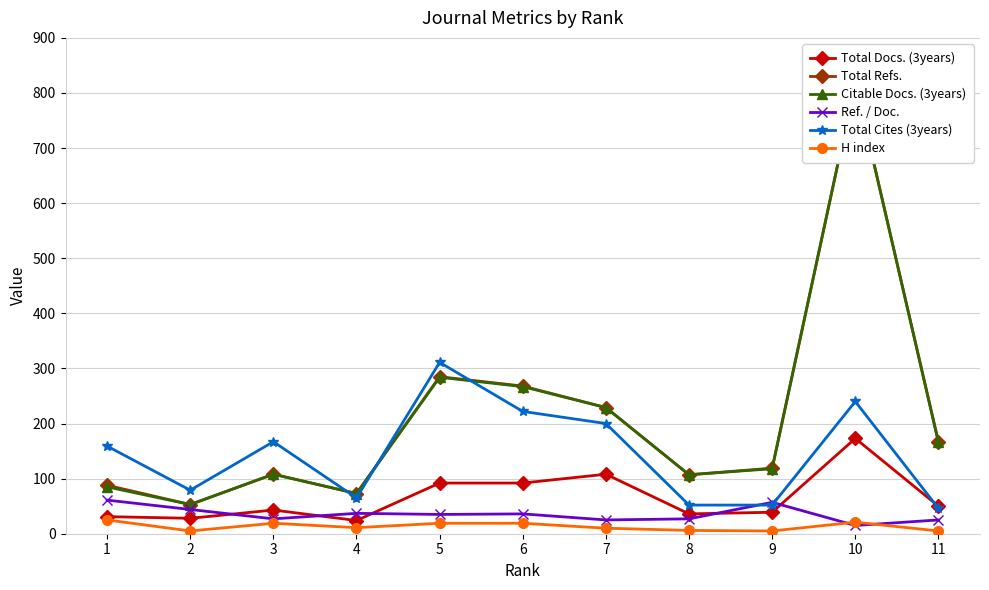

True or false: Total Refs. and Citable Docs. (3years) cross at least once.

False